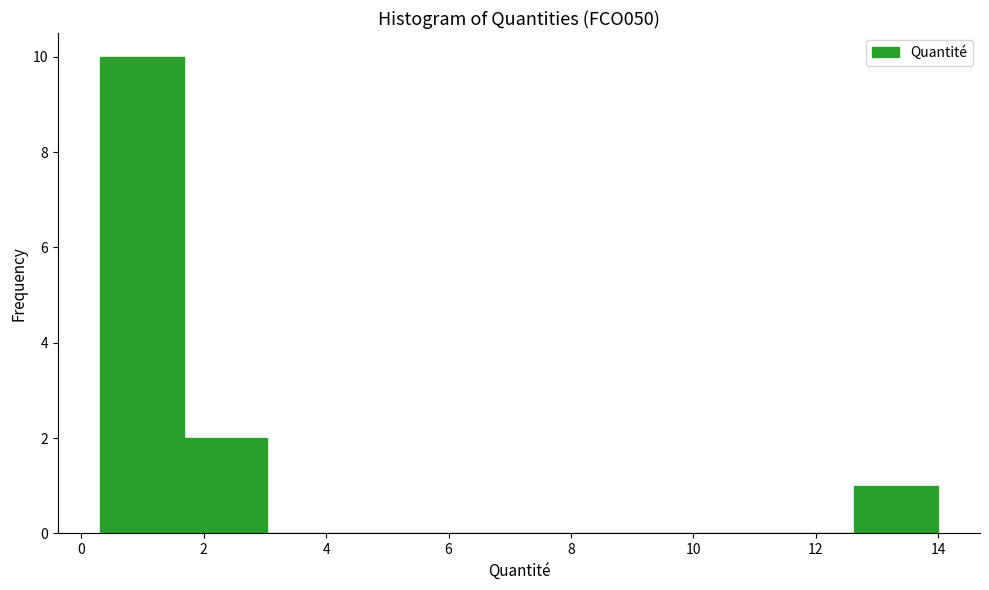

Reading left to right, transcribe this chart: for each bar, give the range it covers on the x-axis and its height. Neither the bar edges nor the heights are printed on the chart, so give them approximately, as read against the axes.

0.4 to 1.6: 10
1.6 to 3.0: 2
3.0 to 4.4: 0
4.4 to 5.8: 0
5.8 to 7.2: 0
7.2 to 8.6: 0
8.6 to 9.8: 0
9.8 to 11.2: 0
11.2 to 12.6: 0
12.6 to 14.0: 1